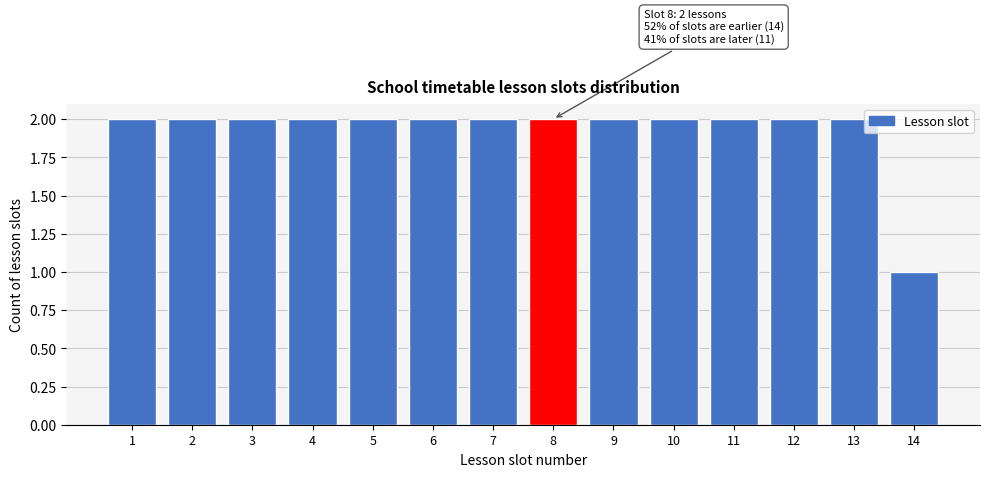

Reading left to right, what are all the values shown in this chart?

1=2	2=2	3=2	4=2	5=2	6=2	7=2	8=2	9=2	10=2	11=2	12=2	13=2	14=1